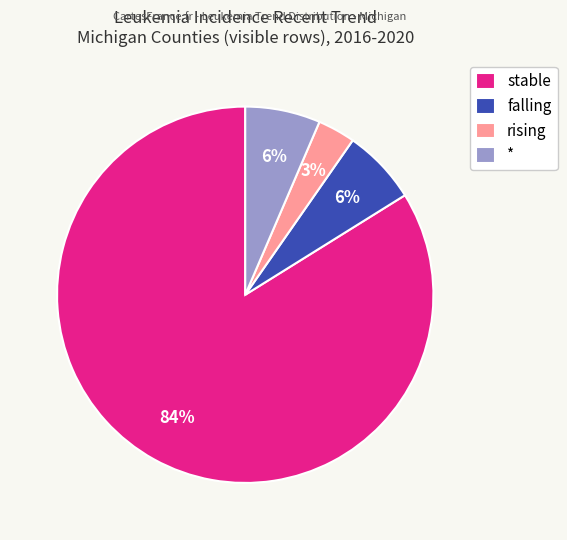

Combined, do rising and falling account for over 50%?

No